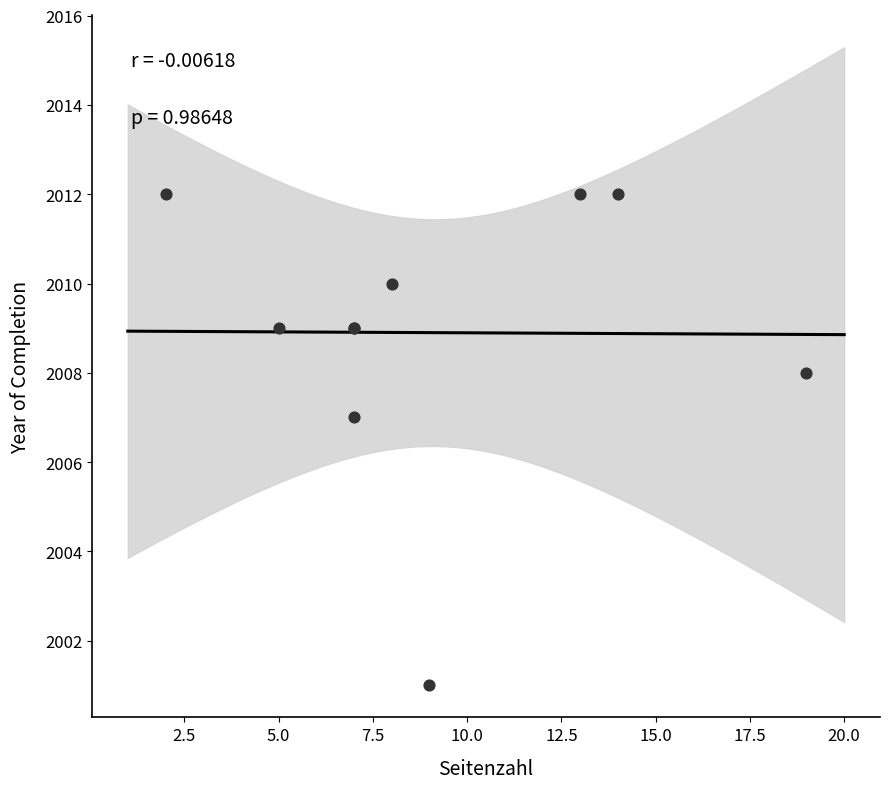

What Y value in the scatter plot is closest to 2006?

2007